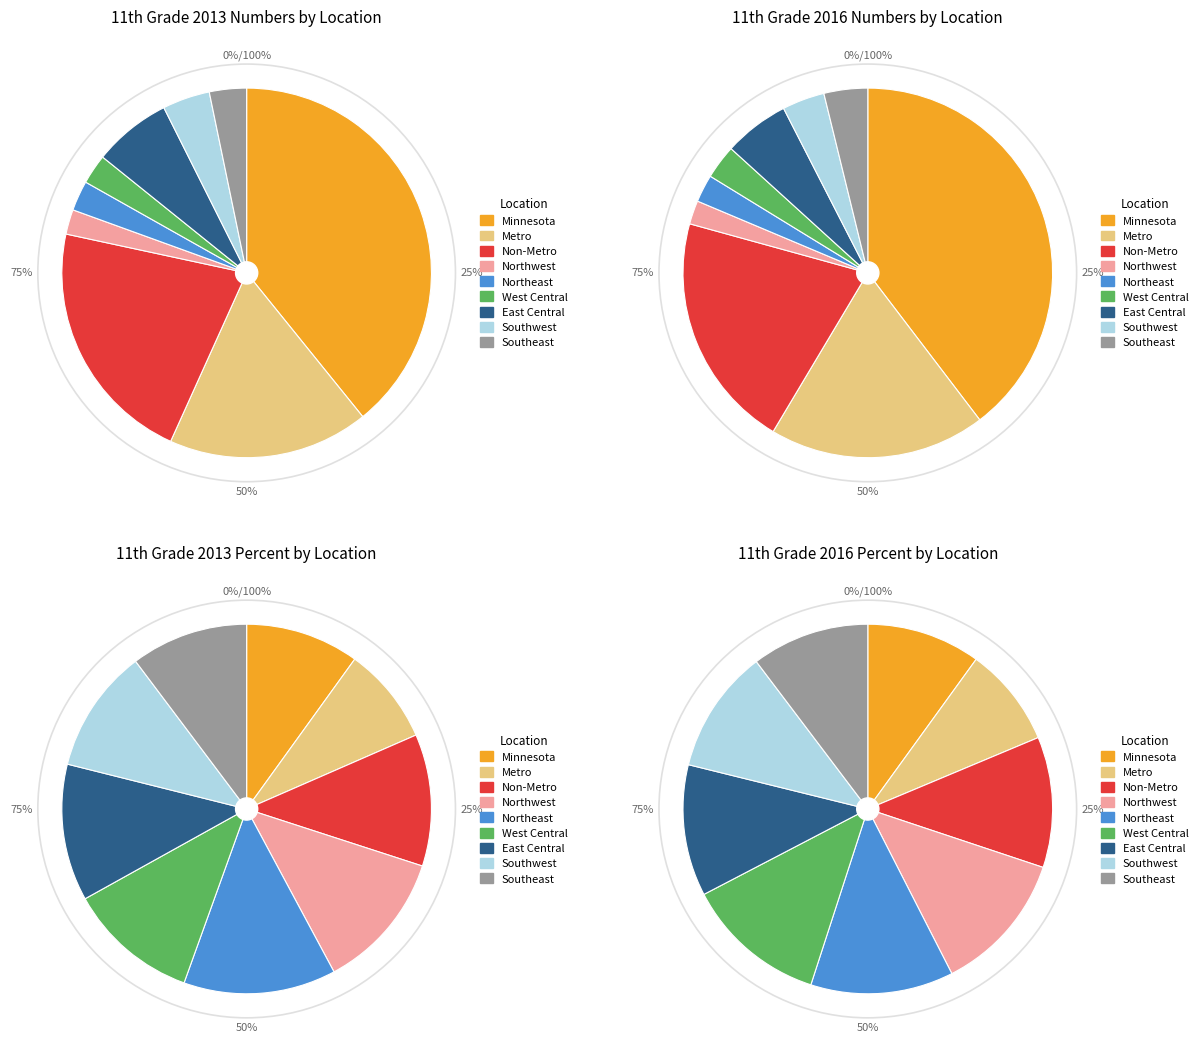

What is the largest slice in the pie chart?

Minnesota